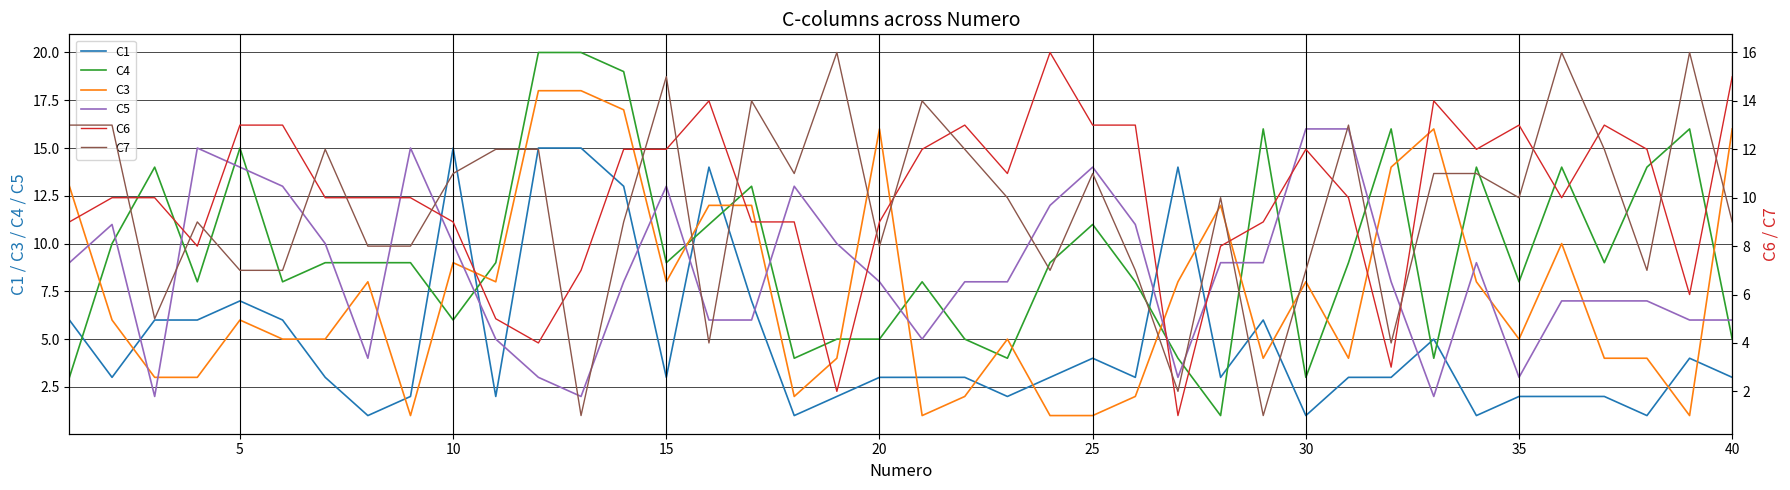

How many data points in C3 are less than 6?

19